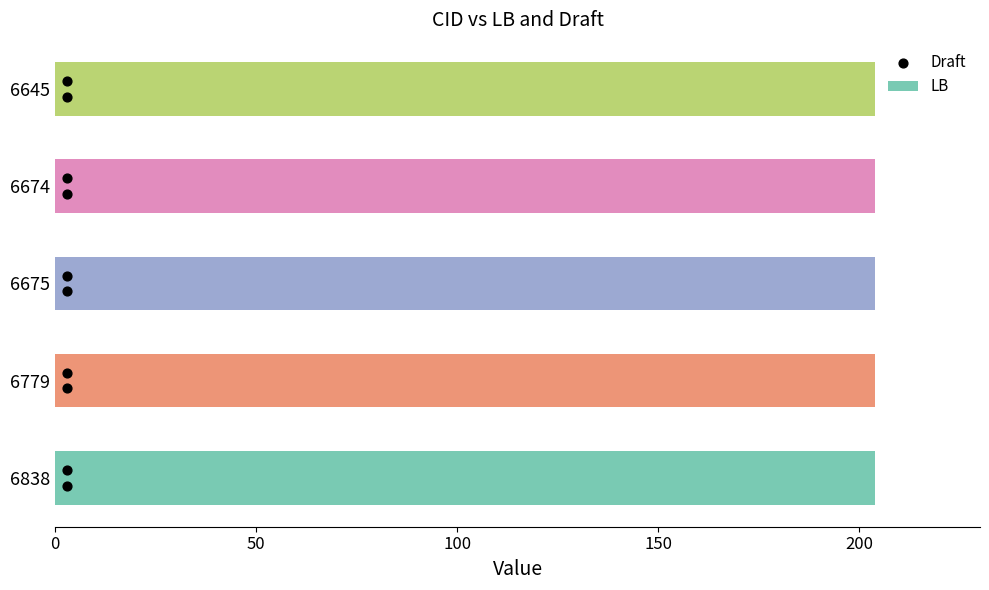

Between 150 and 50, which is larger?

150